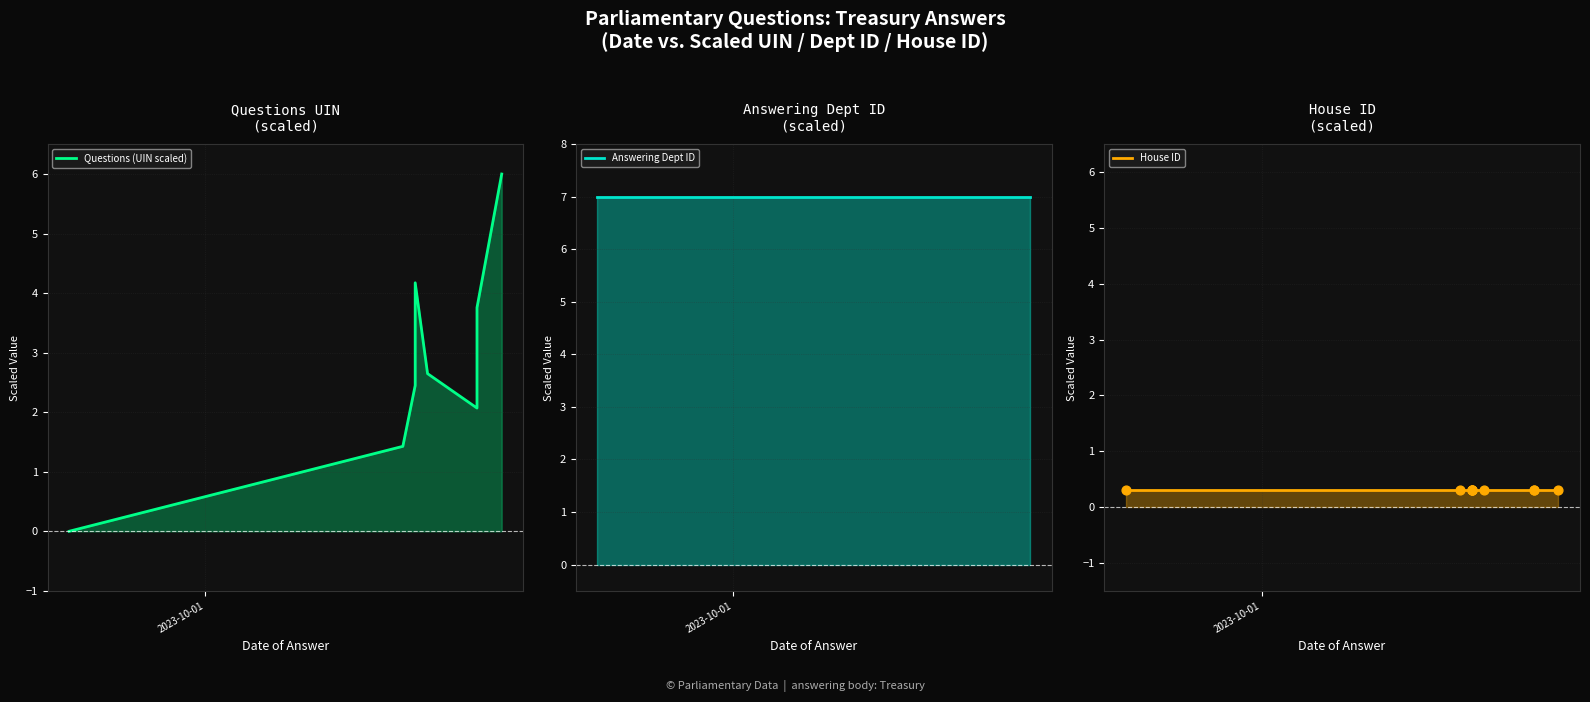

Is the value of Answering Dept ID line at 6 greater than the value of Questions (UIN scaled) line at 7?

Yes